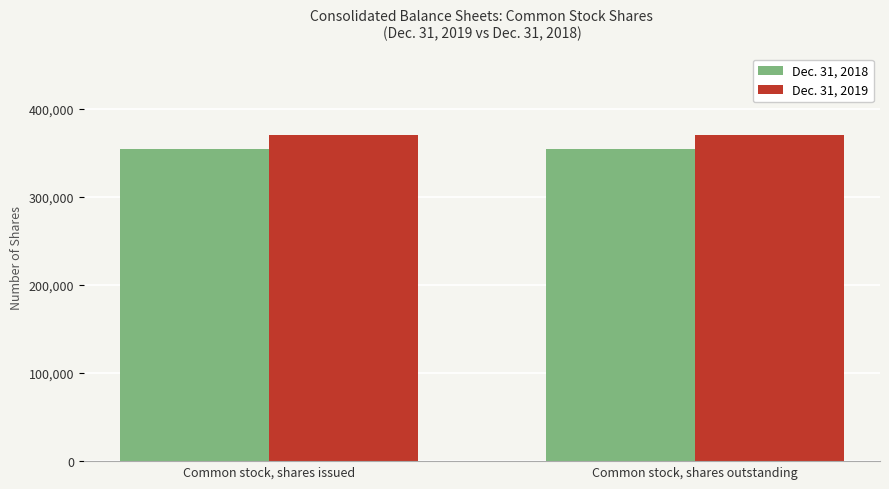

What is the value of the Dec. 31, 2019 bar at the 2nd from the left?

370497